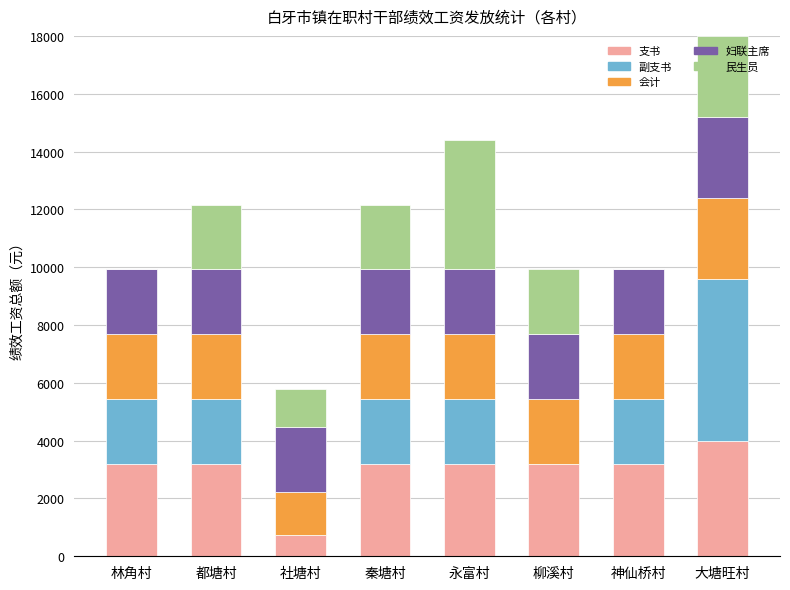

What is the total value across all series at 永富村?

14400.0